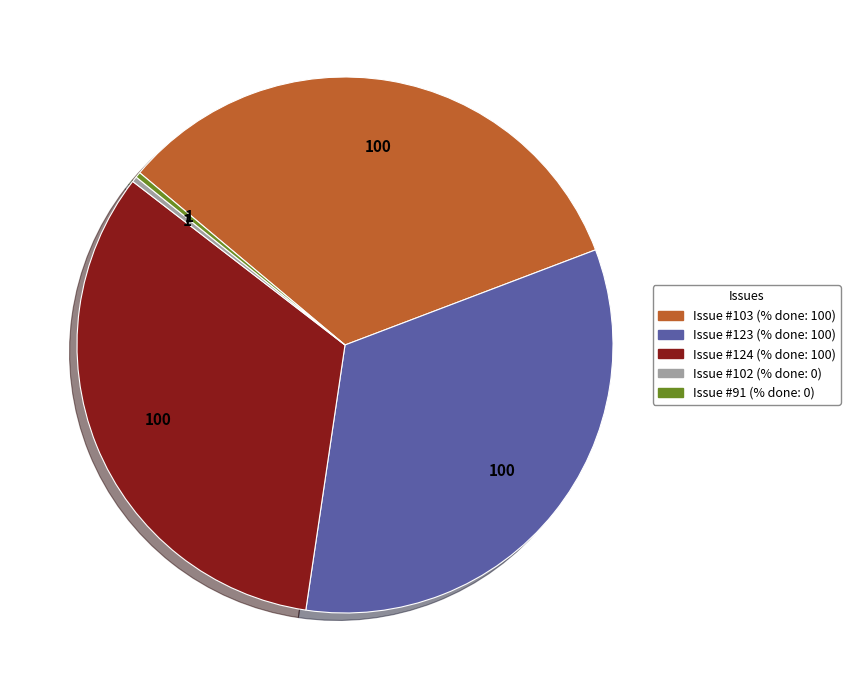

How many slices are in this pie chart?

5